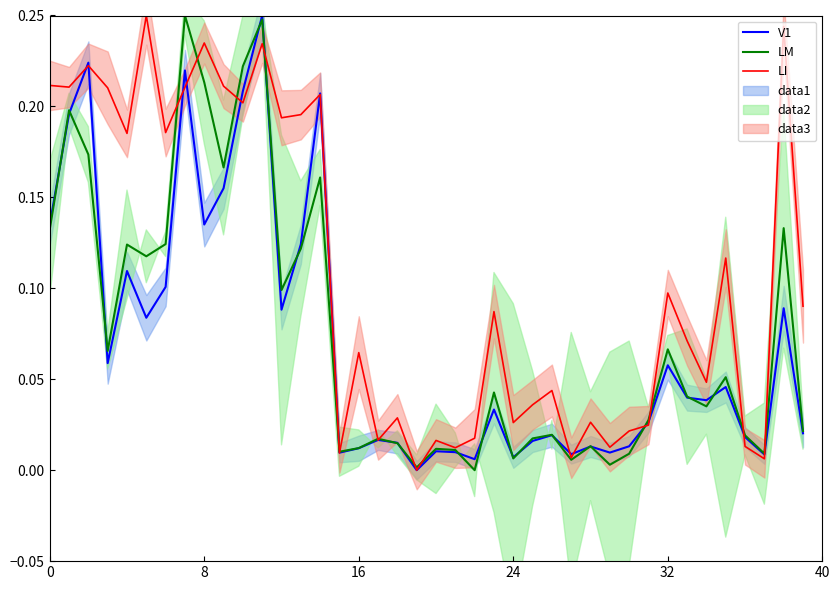

The LI series shows 0.3 at 8. True or false?

False